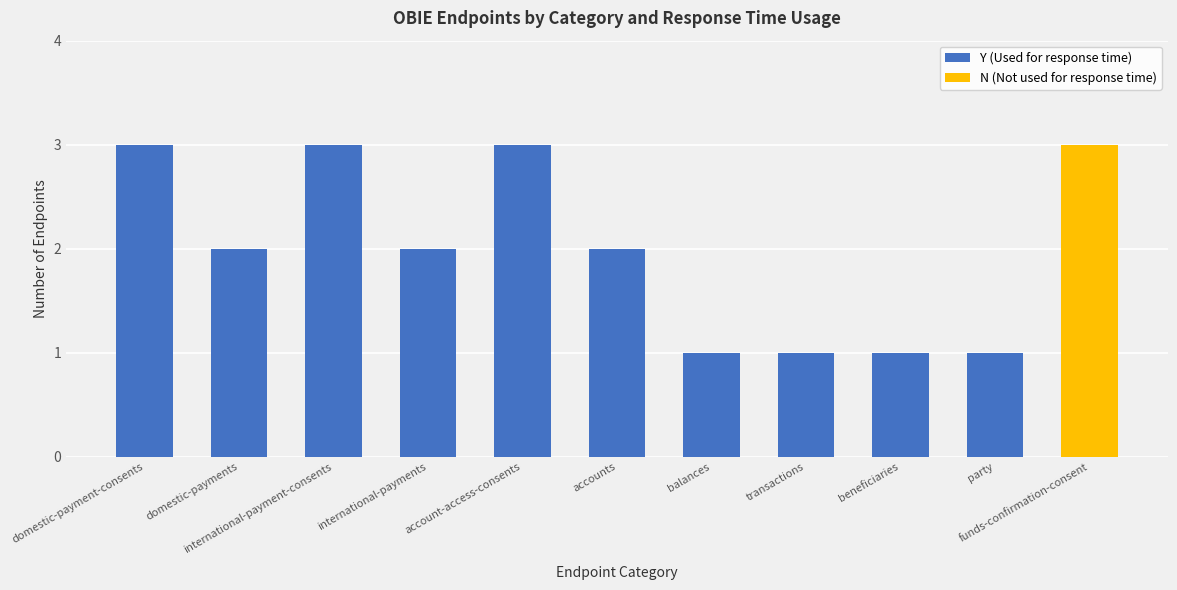

What is the sum of all Y (Used for response time) values?

19